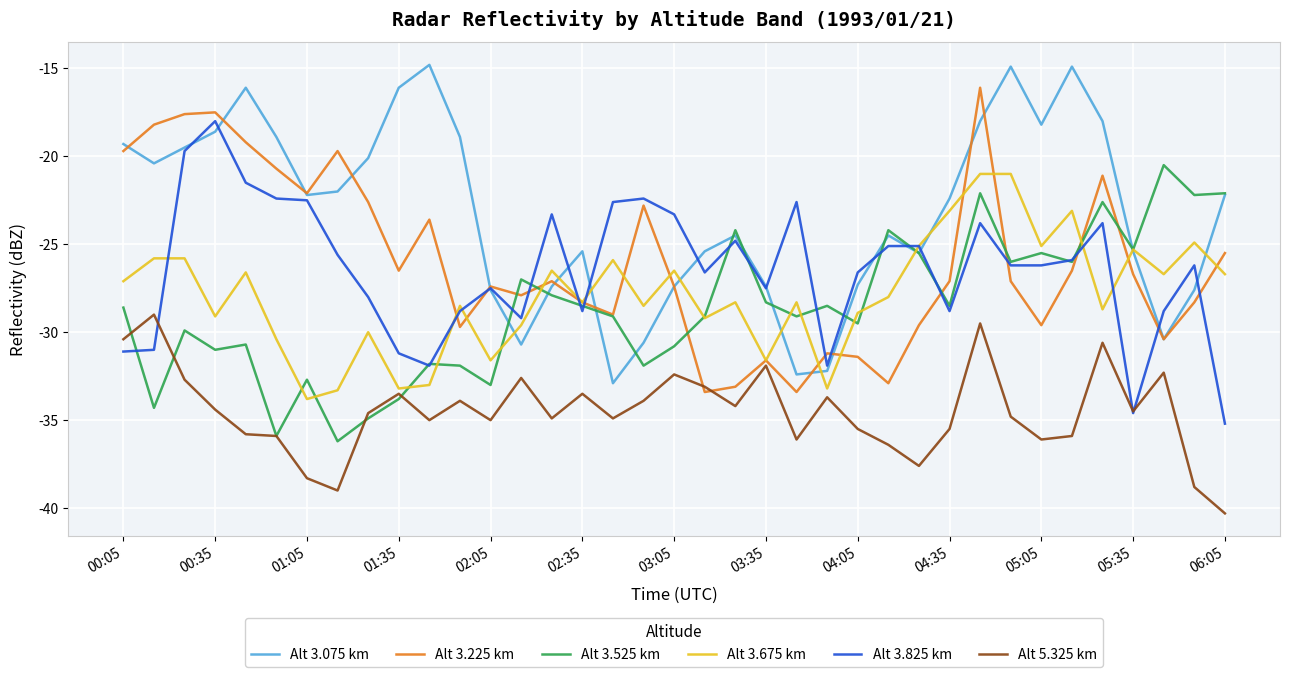

What is the minimum value shown in the chart?

-40.3